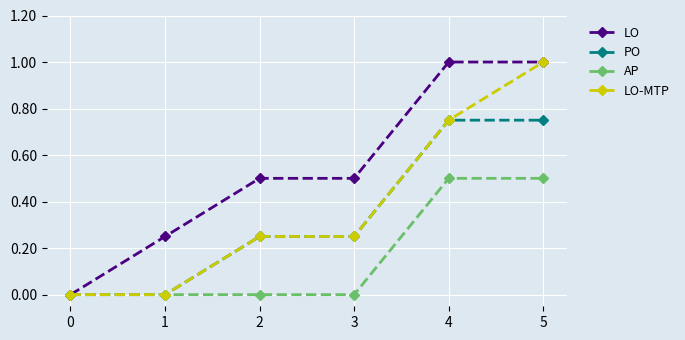

How many PO values are between 0 and 1?

6